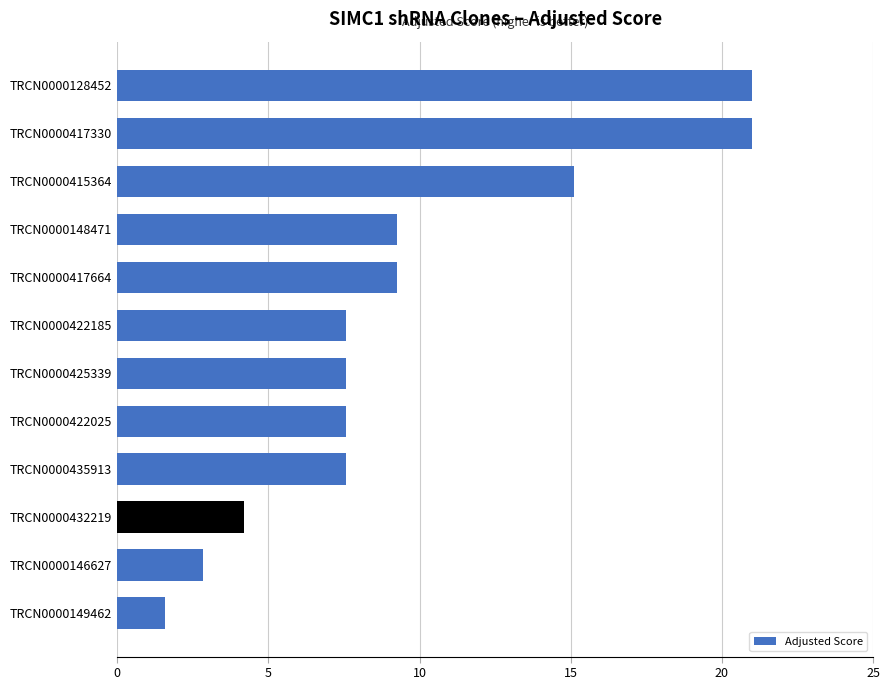

Reading bottom to top, extract all data points from this chart.

1.6	2.8	4.2	7.6	7.6	7.6	7.6	9.2	9.2	15.1	21.0	21.0